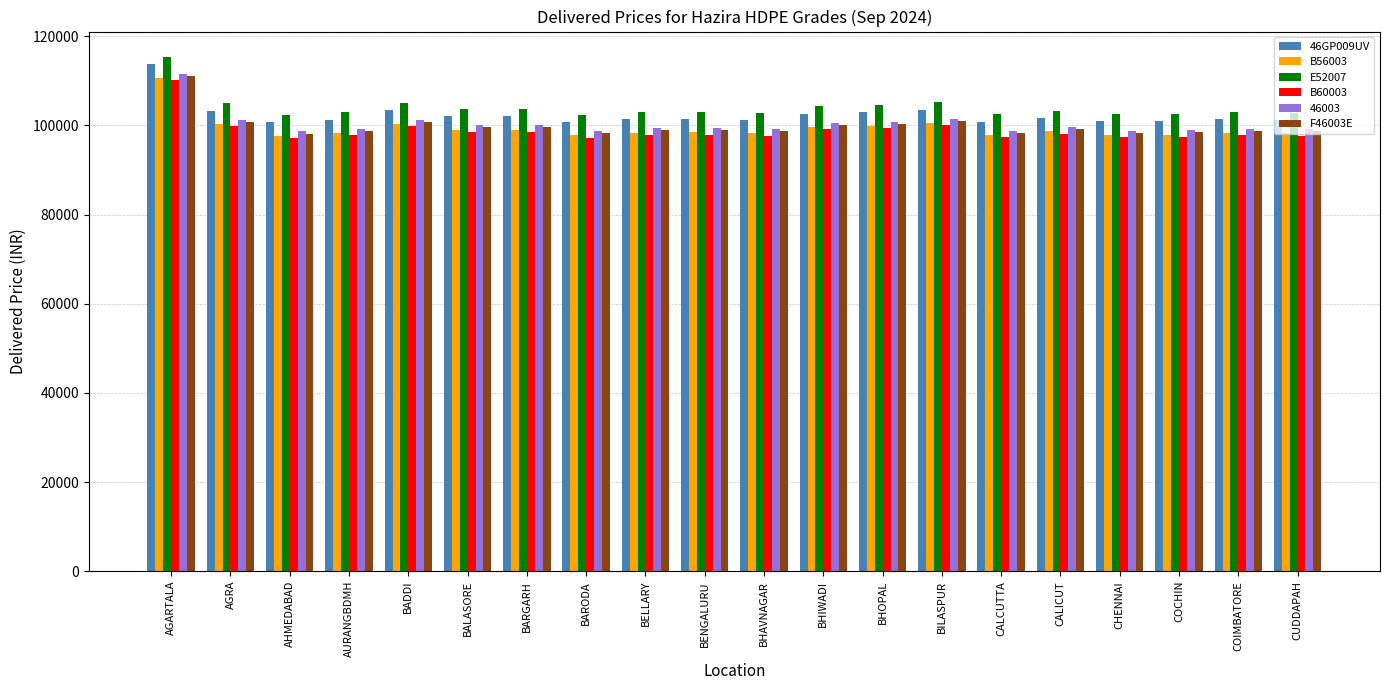

Is it true that F46003E equals 64375 at BILASPUR?

False